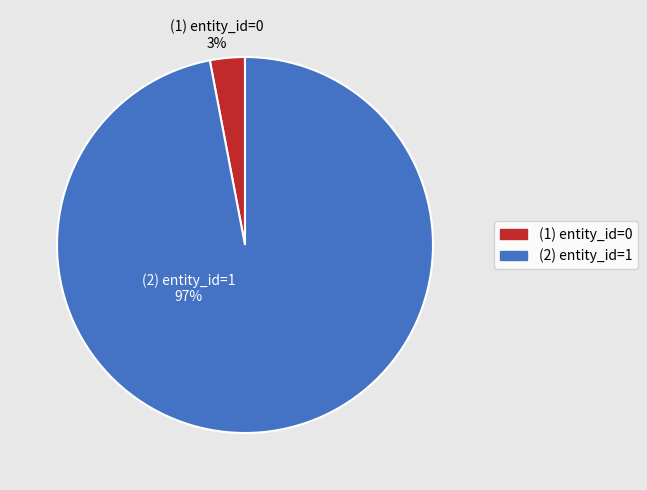

Combined, do (1) entity_id=0 and (2) entity_id=1 account for over 50%?

Yes